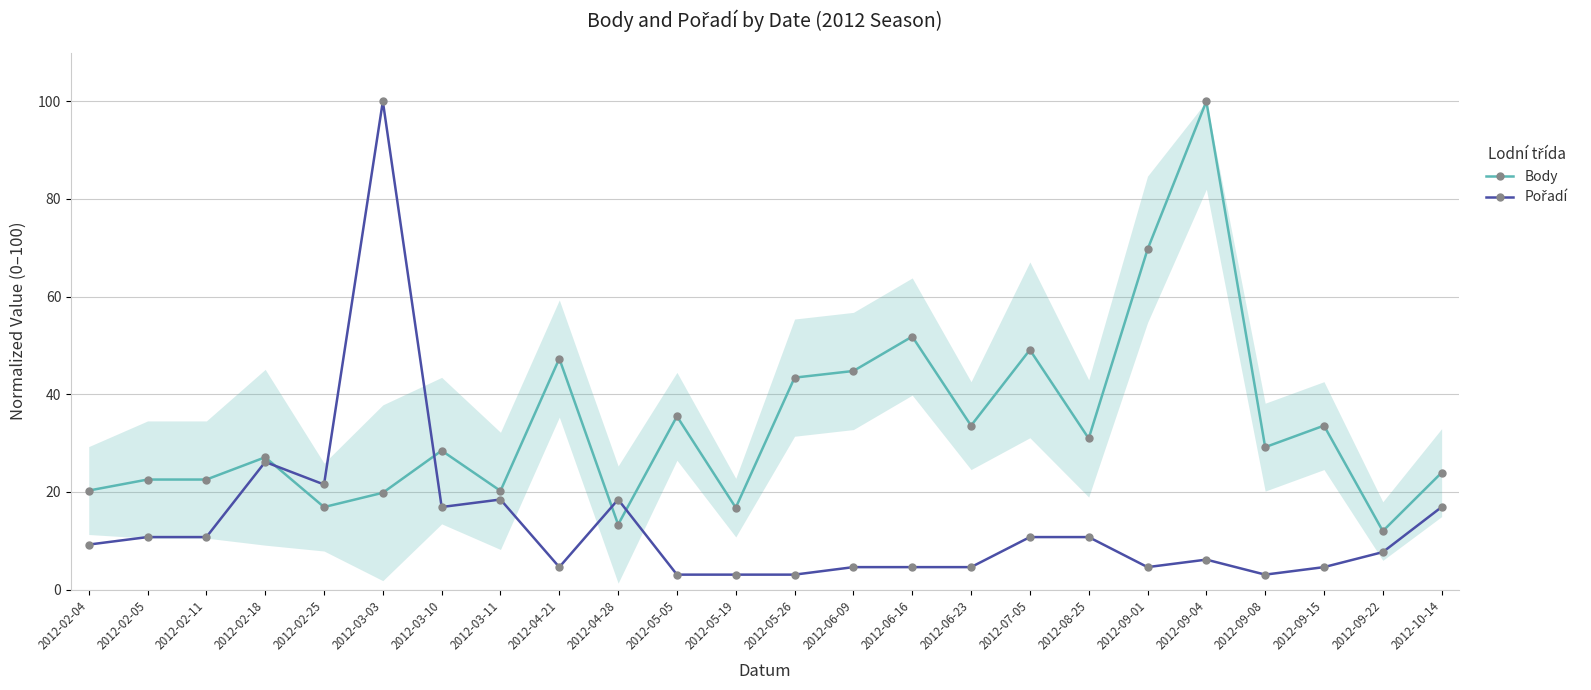

How many interior local valleys does the Pořadí series have?

5